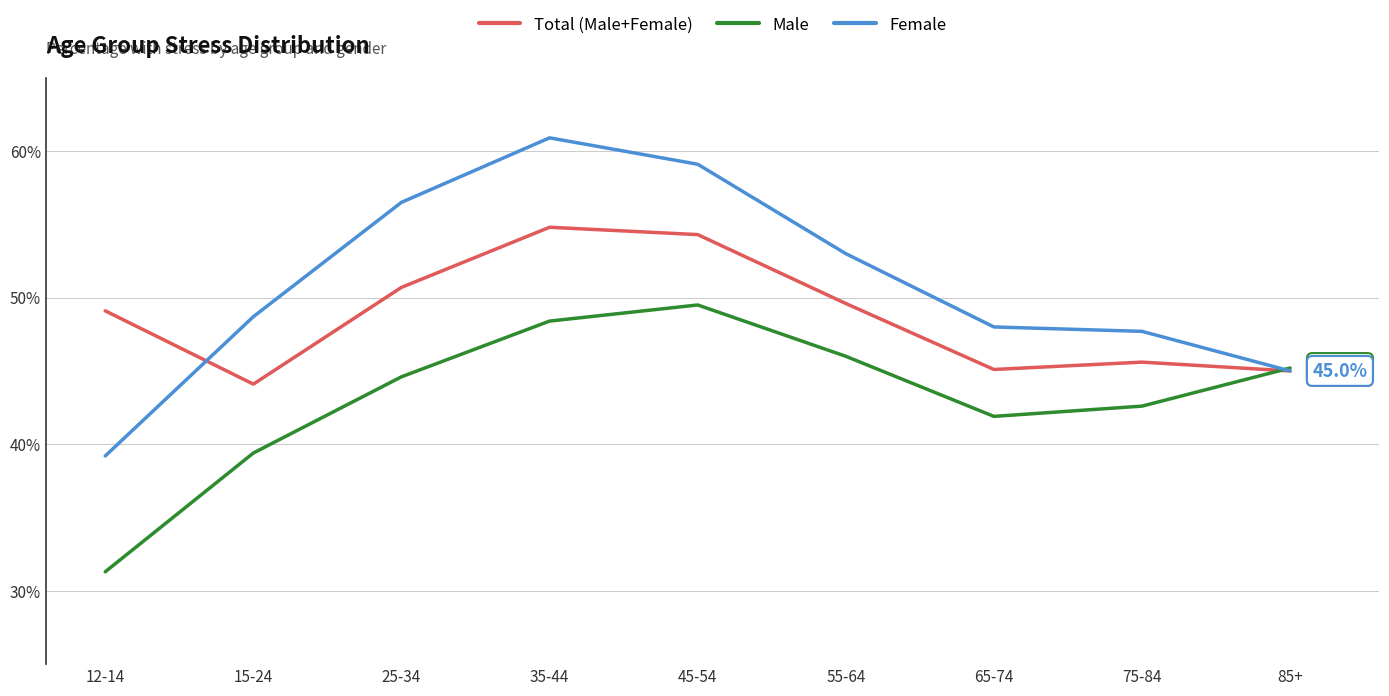

What is the spread (max minus min) of values at 85+?

0.2